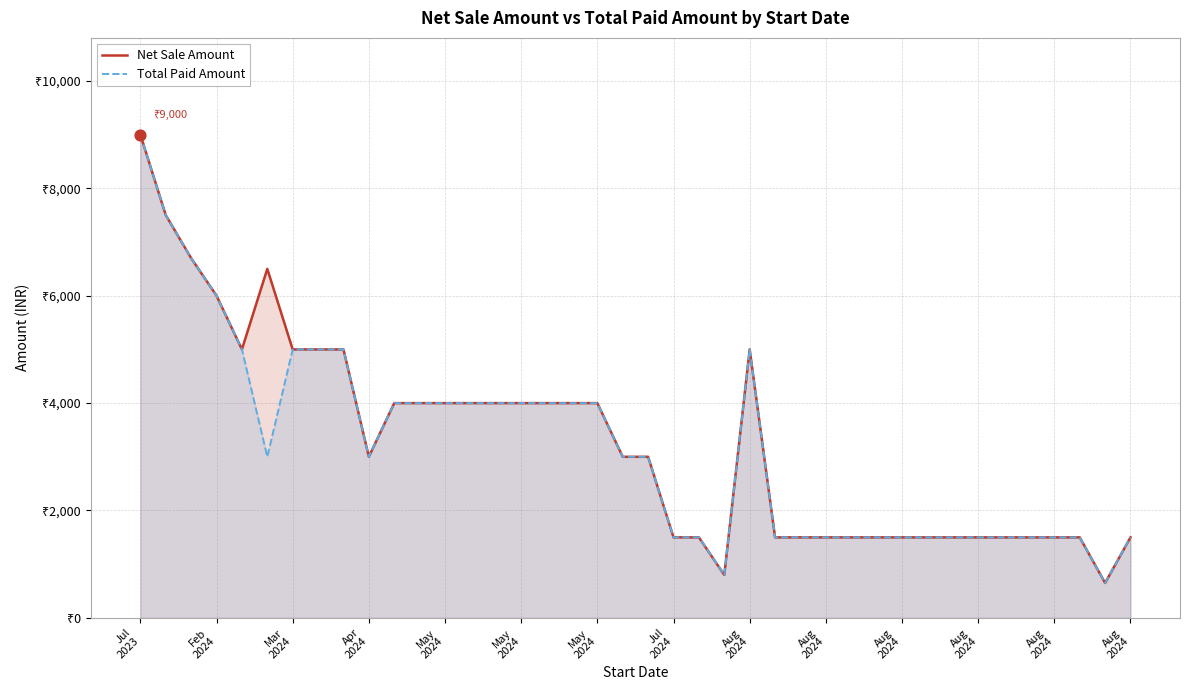

What is the total value across all series at Aug 2024?

9998